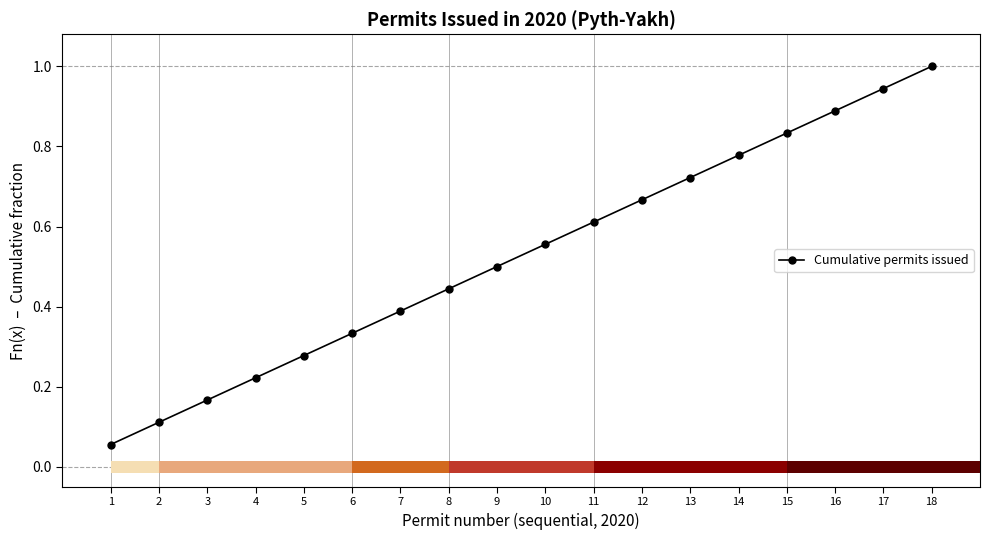

What is the change in value from 3 to 15?

+0.7